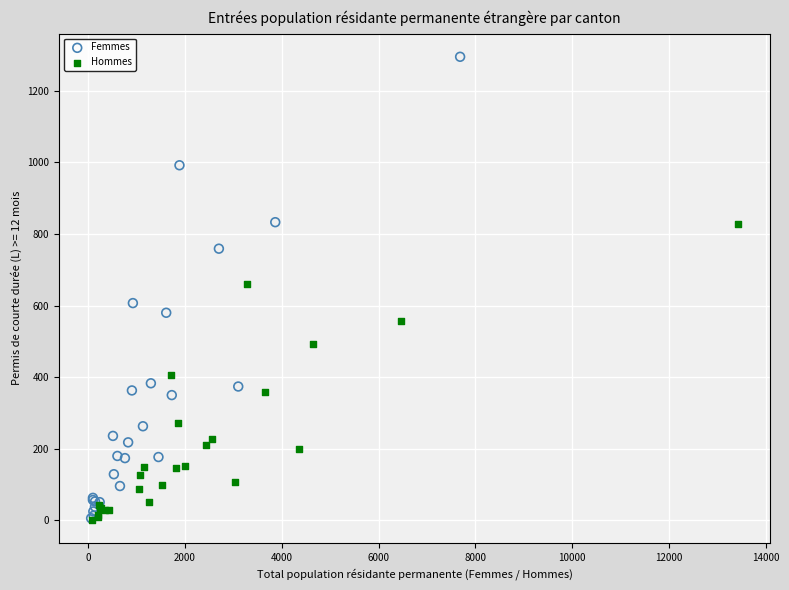

Which series contains the highest Y value?

Femmes